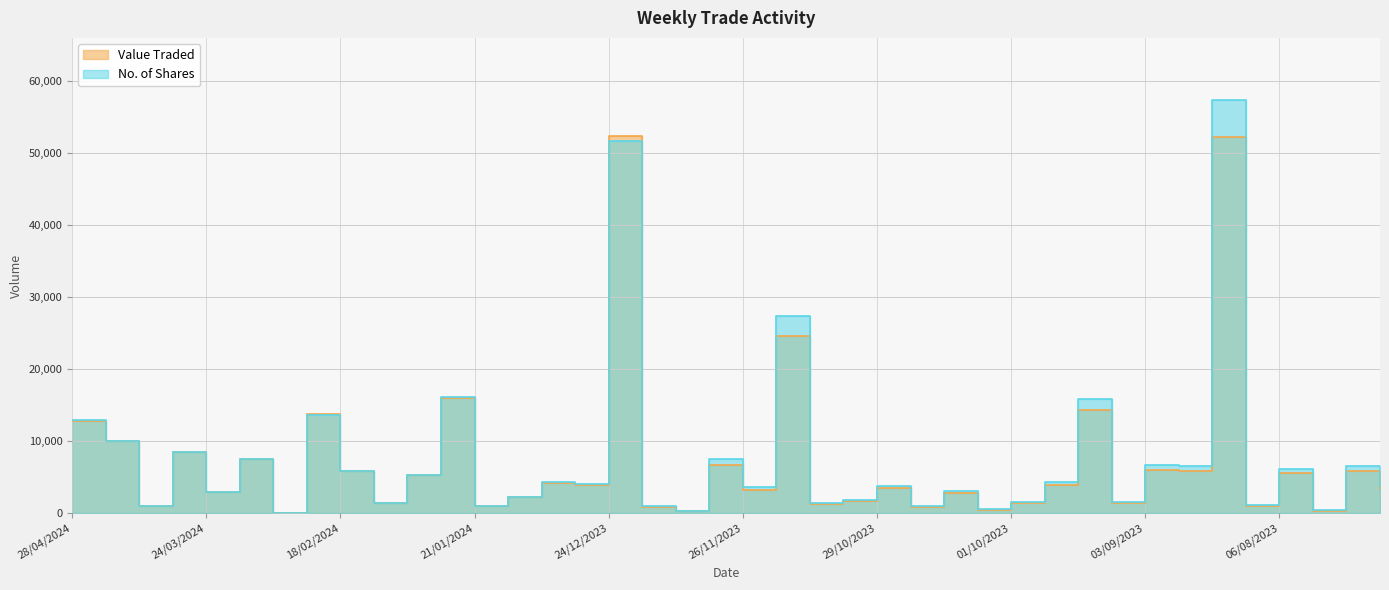

What is the label of the 6th point from the right?

20/08/2023